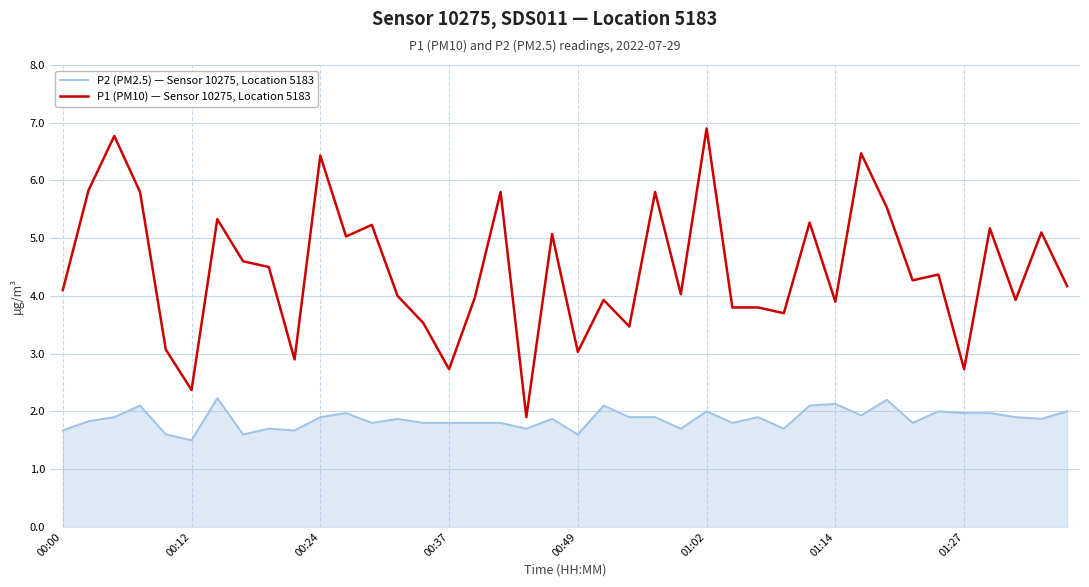

What is the maximum value shown in the chart?

6.9